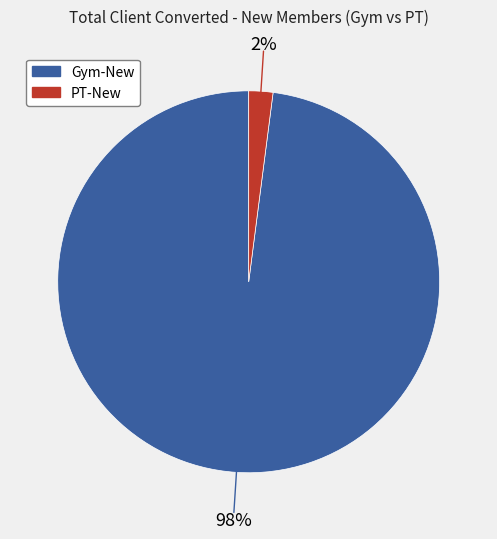

How many segments does this pie chart have?

2